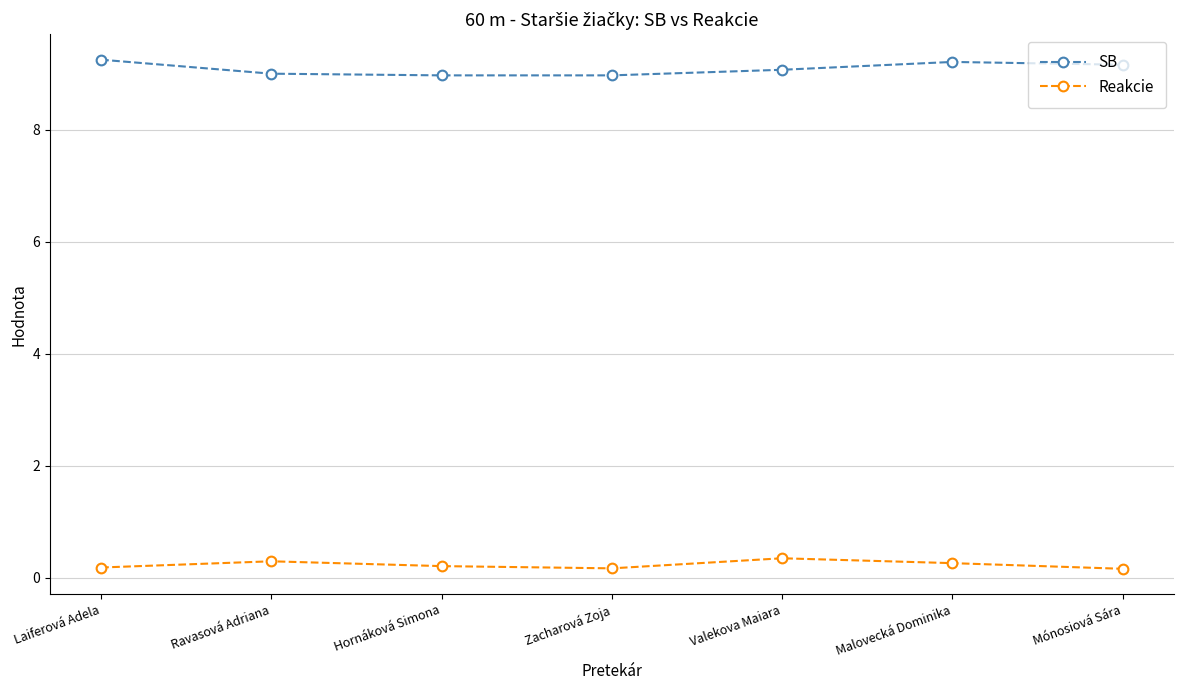

What is the difference between the second highest and second lowest values in the SB series?

0.2